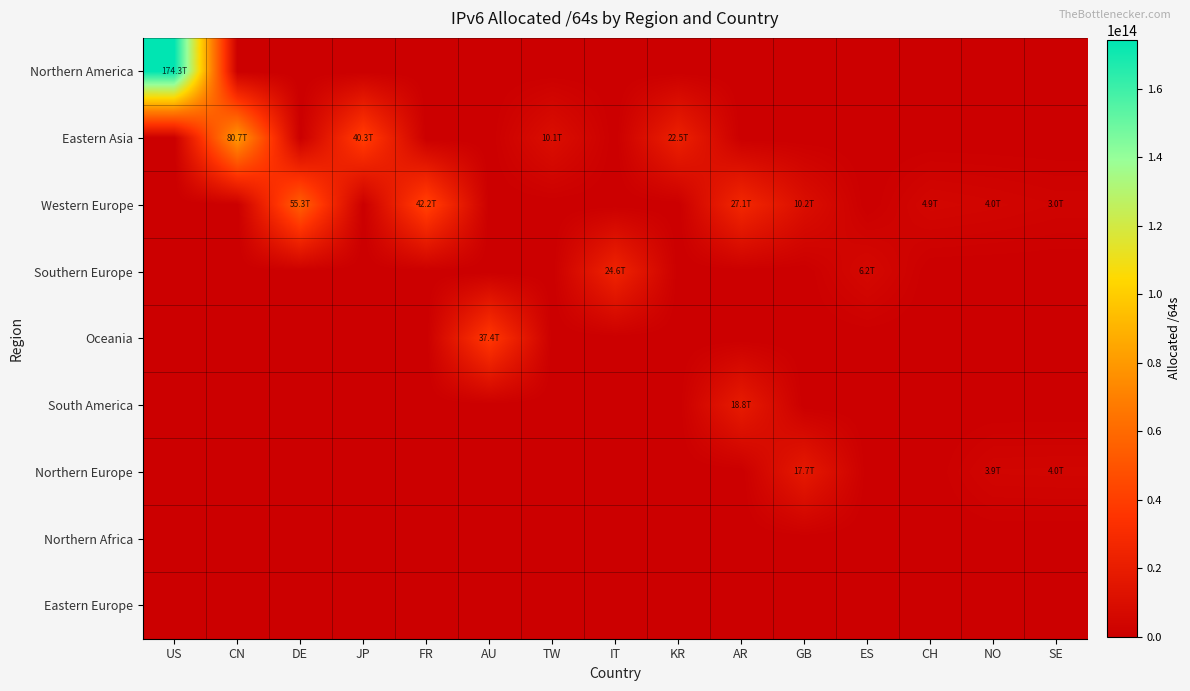

Reading left to right, extract all data points from this chart.

Northern America: US=174312672657408	CN=0	DE=0	JP=0	FR=0	AU=0	TW=0	IT=0	KR=0	AR=0	GB=0	ES=0	CH=0	NO=0	SE=0
Eastern Asia: US=0	CN=80728206999552	DE=0	JP=40252980002817	FR=0	AU=0	TW=10114648244224	IT=0	KR=22531398828033	AR=0	GB=0	ES=0	CH=0	NO=0	SE=0
Western Europe: US=0	CN=0	DE=55323491500032	JP=0	FR=42194032263168	AU=0	TW=0	IT=0	KR=0	AR=27054000373760	GB=10239218352128	ES=0	CH=4896269402112	NO=4002925510656	SE=2976415023104
Southern Europe: US=0	CN=0	DE=0	JP=0	FR=0	AU=0	TW=0	IT=24571508490240	KR=0	AR=0	GB=0	ES=6180459053056	CH=0	NO=0	SE=0
Oceania: US=0	CN=0	DE=0	JP=0	FR=0	AU=37404922478592	TW=0	IT=0	KR=0	AR=0	GB=0	ES=0	CH=0	NO=0	SE=0
South America: US=0	CN=0	DE=0	JP=0	FR=0	AU=0	TW=0	IT=0	KR=0	AR=18812040445952	GB=0	ES=0	CH=0	NO=0	SE=0
Northern Europe: US=0	CN=0	DE=0	JP=0	FR=0	AU=0	TW=0	IT=0	KR=0	AR=0	GB=17652323909632	ES=0	CH=0	NO=3861196832768	SE=4002925510656
Northern Africa: US=0	CN=0	DE=0	JP=0	FR=0	AU=0	TW=0	IT=0	KR=0	AR=0	GB=0	ES=0	CH=0	NO=0	SE=0
Eastern Europe: US=0	CN=0	DE=0	JP=0	FR=0	AU=0	TW=0	IT=0	KR=0	AR=0	GB=0	ES=0	CH=0	NO=0	SE=0